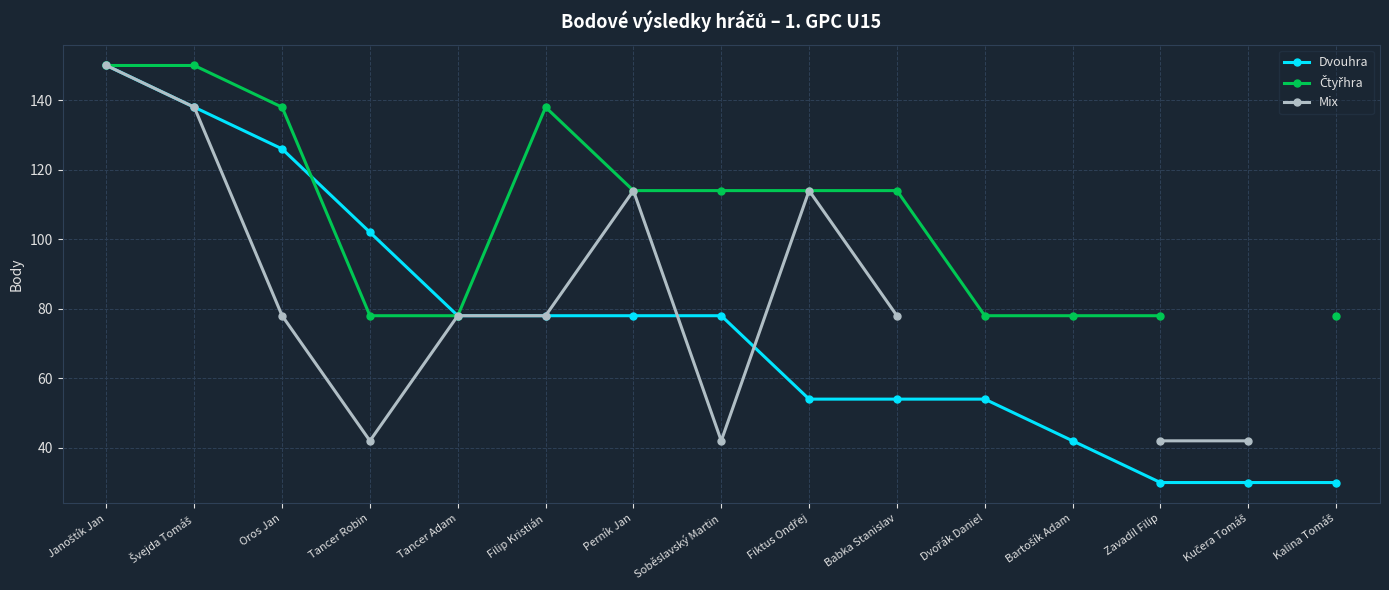

Which label corresponds to the largest value in the chart?

Janoštík Jan